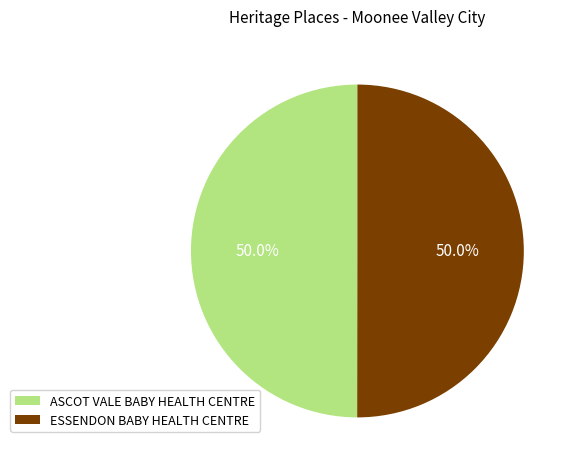

What is the ratio of the value at ESSENDON BABY HEALTH CENTRE to the value at ASCOT VALE BABY HEALTH CENTRE?

1.0